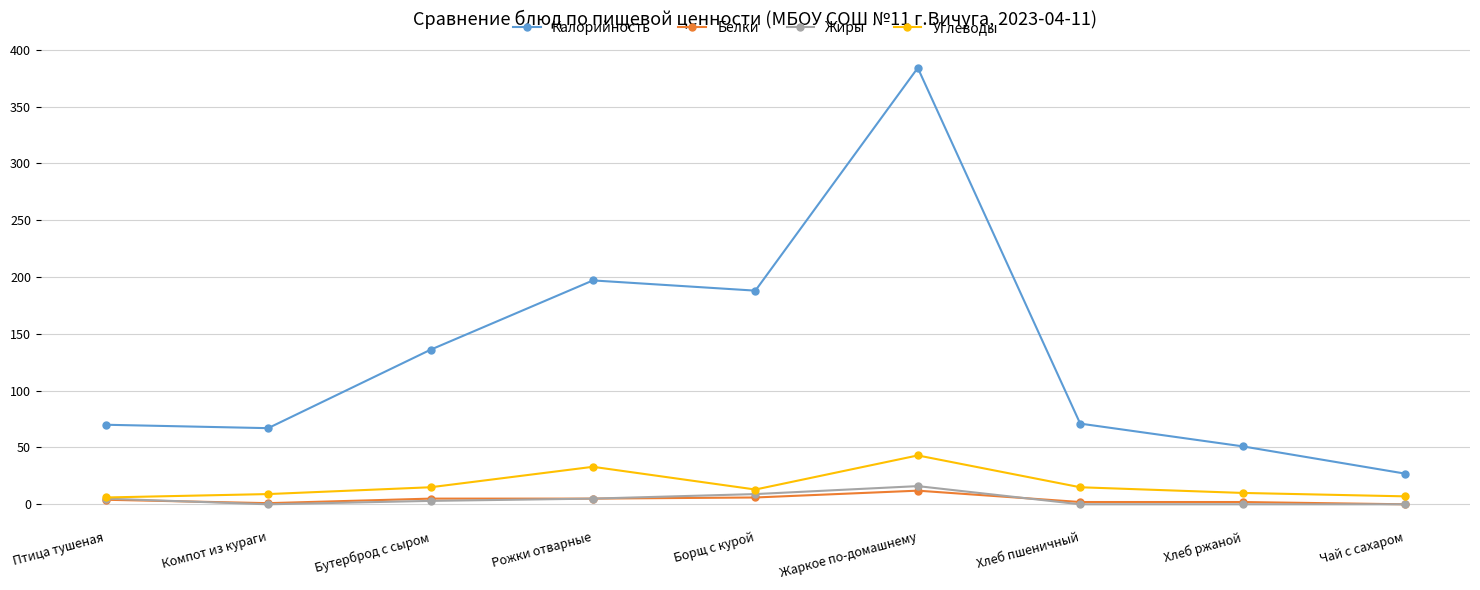

At which category does the chart reach its peak across all series?

Жаркое по-домашнему